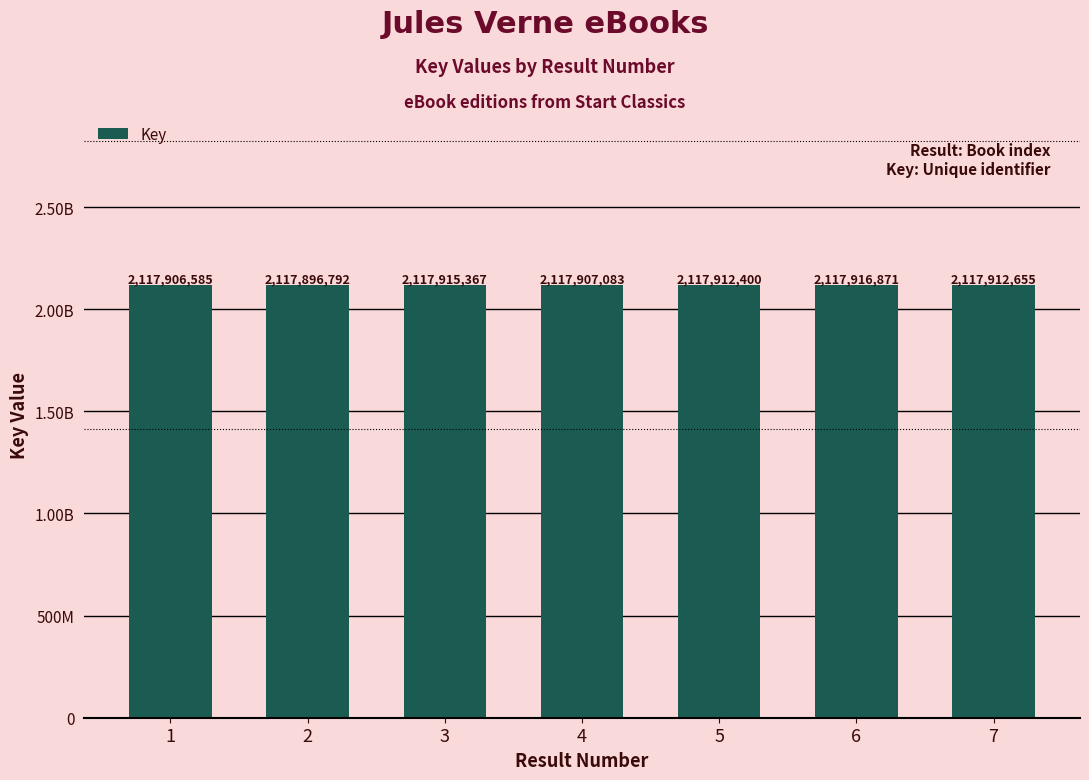

What is the sum of the values at 7 and 3?

4235828022